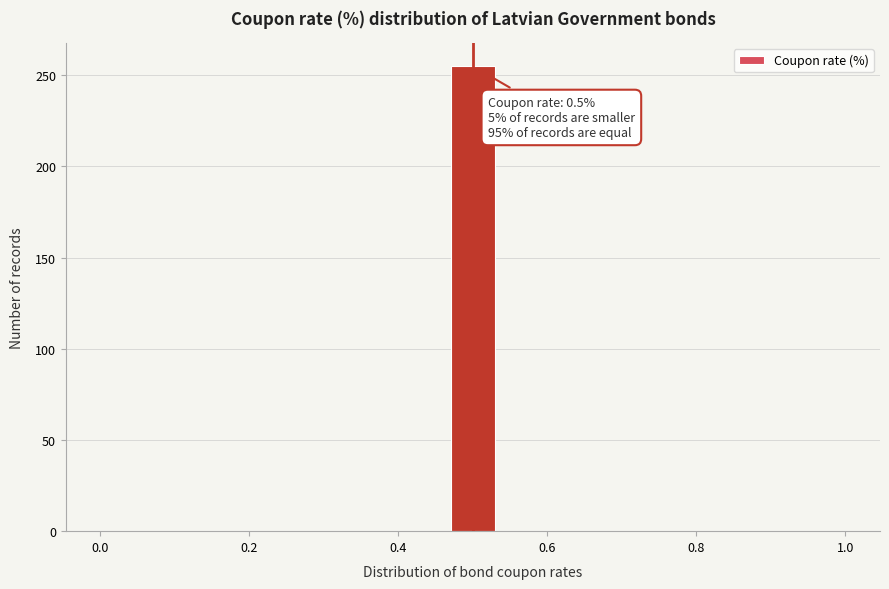

Around what value on the x-axis is the tallest bar? Give the approximate position of its centre, as read against the axis.

0.50